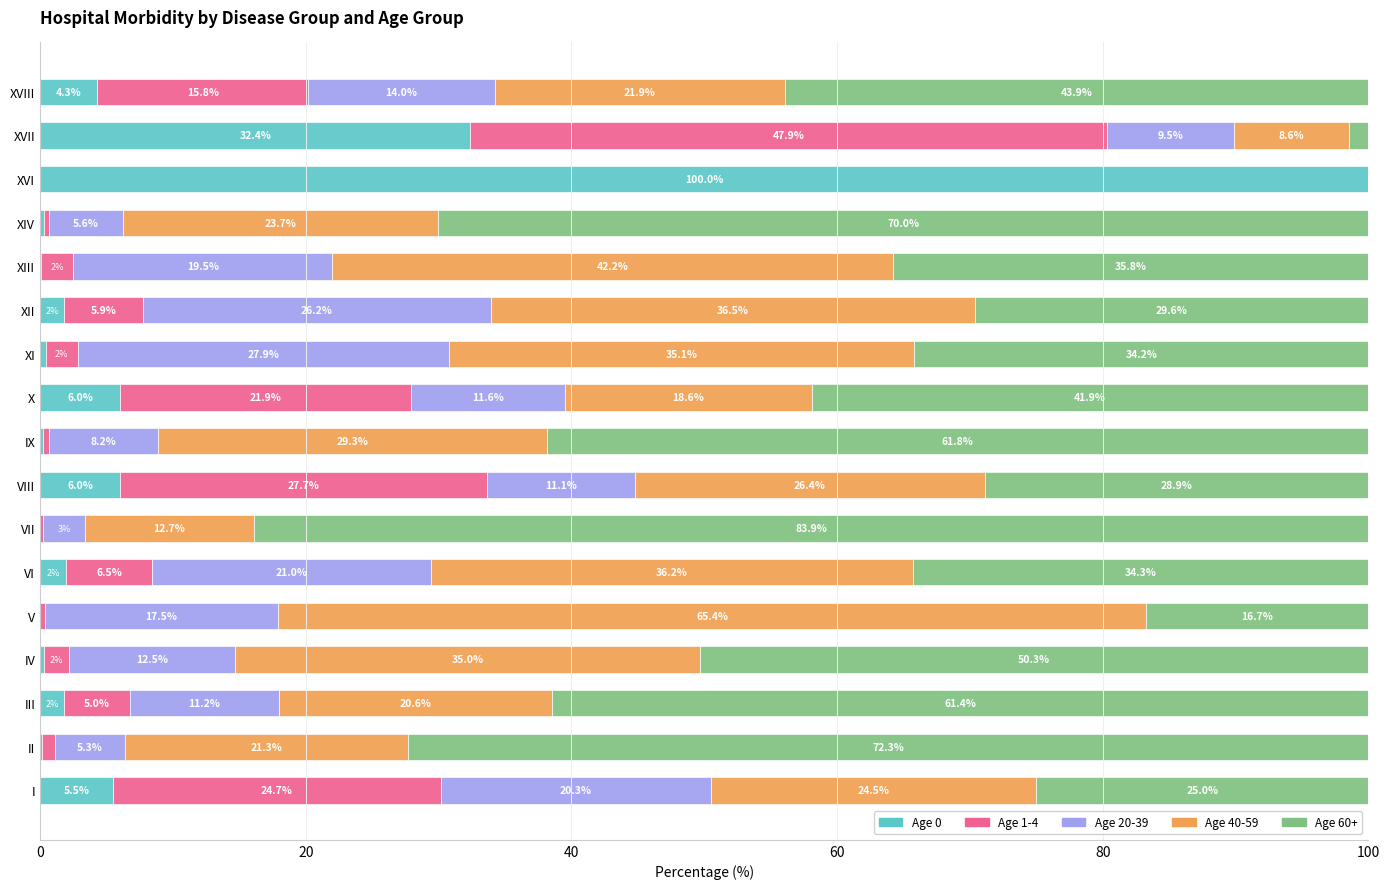

The value of Age 0 at XIV is 0.3. True or false?

True